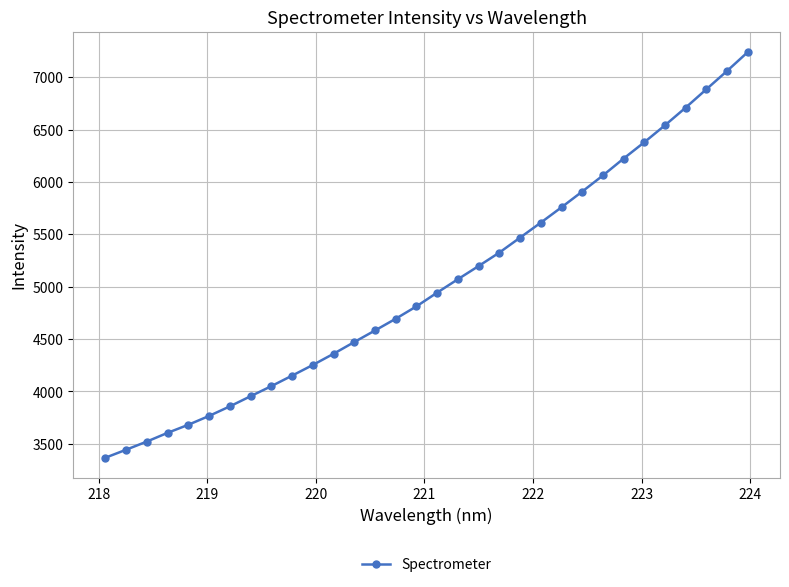

What is the greatest value displayed?

7241.7